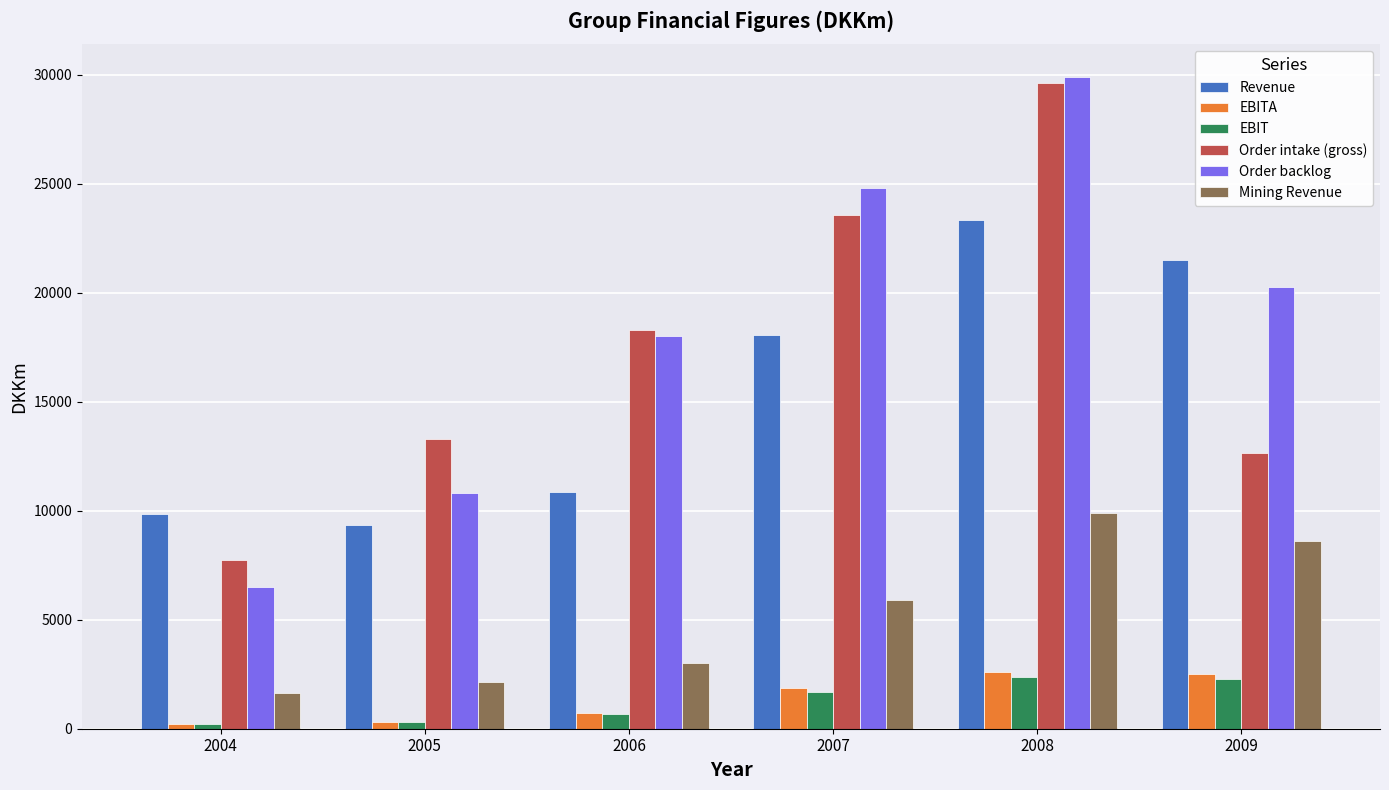

What is the spread (max minus min) of values at 2009?

19212